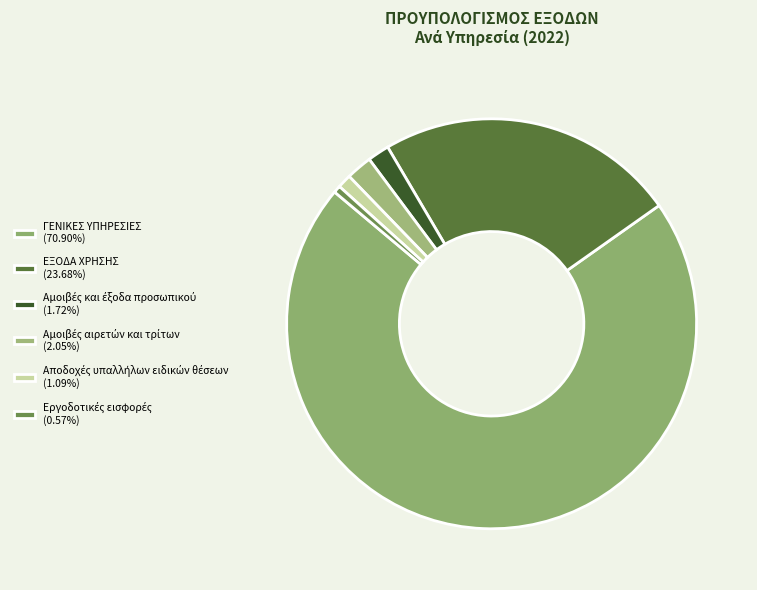

To the nearest percent, what is the difference between the Αμοιβές και έξοδα προσωπικού and Εργοδοτικές εισφορές slice percentages?

1%